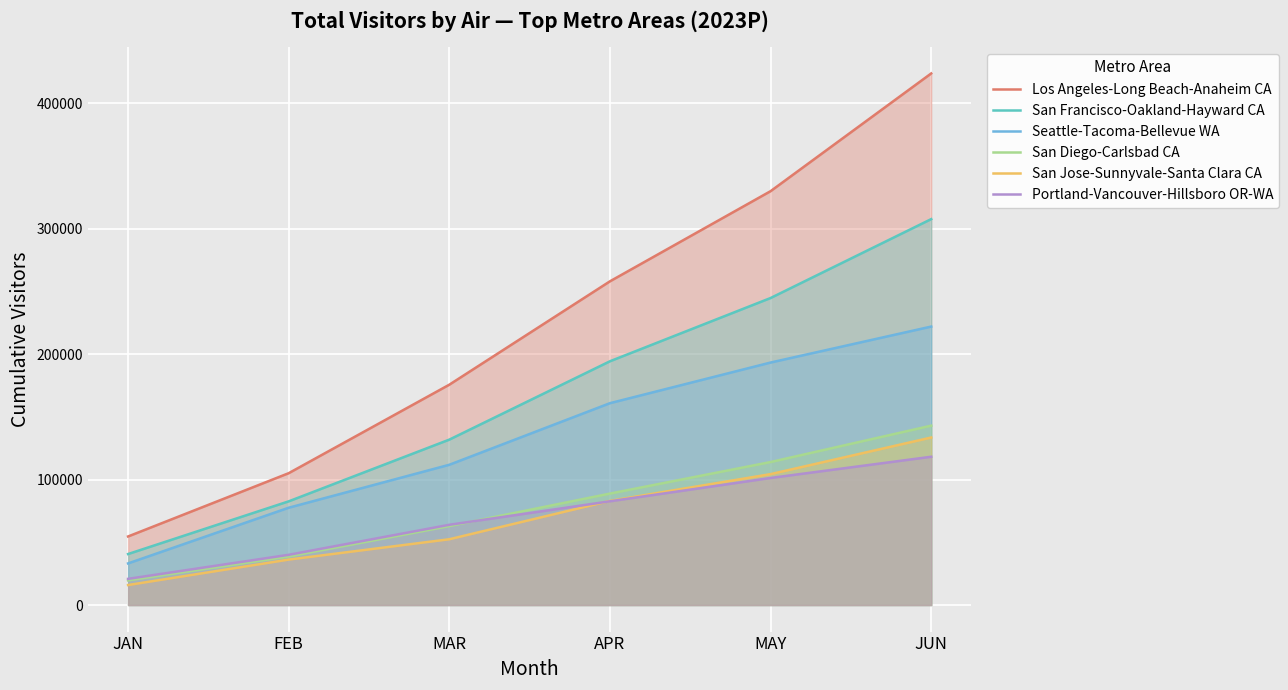

Reading right to left, list all the values displayed in this chart.

Los Angeles-Long Beach-Anaheim CA: 423938.4	330043.3	258152.7	175718.7	105131.7	54657.6
San Francisco-Oakland-Hayward CA: 307758.4	244831.5	194385.7	131903.2	82676.4	40652.4
Seattle-Tacoma-Bellevue WA: 222060.8	193369.7	160959.8	111843.3	77582.5	33171.7
San Diego-Carlsbad CA: 143047.7	114016.0	88865.6	62937.1	38697.4	19626.9
San Jose-Sunnyvale-Santa Clara CA: 133583.5	104378.7	83031.9	52444.0	36226.4	15929.3
Portland-Vancouver-Hillsboro OR-WA: 118245.0	101318.3	82719.8	63980.8	40039.0	20856.4